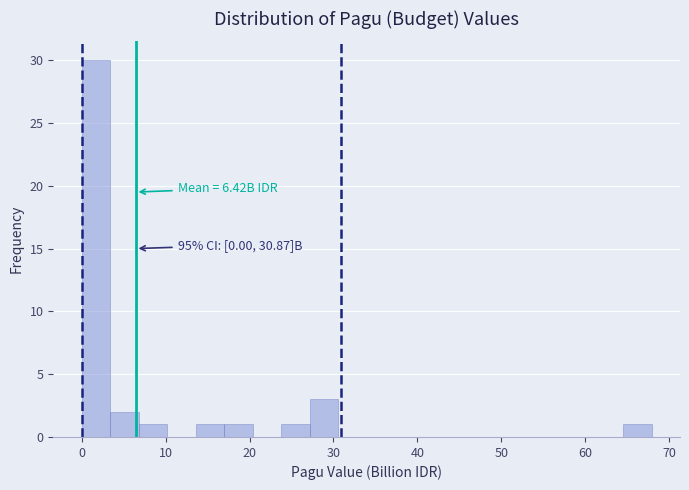

Around what value on the x-axis is the tallest bar? Give the approximate position of its centre, as read against the axis.

2